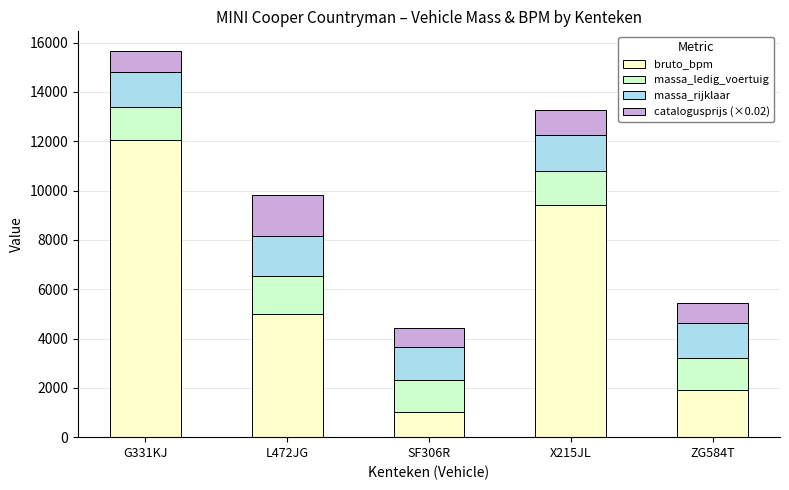

What is the average value of the bruto_bpm series?

5879.6